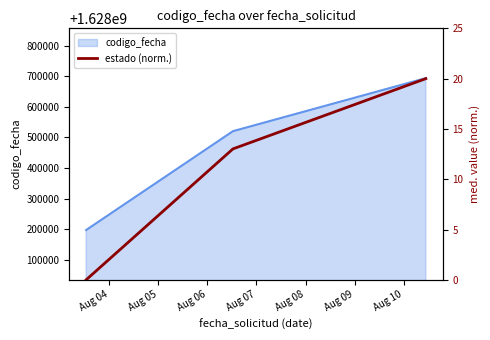

What is the highest value of the codigo_fecha series?

1628693722